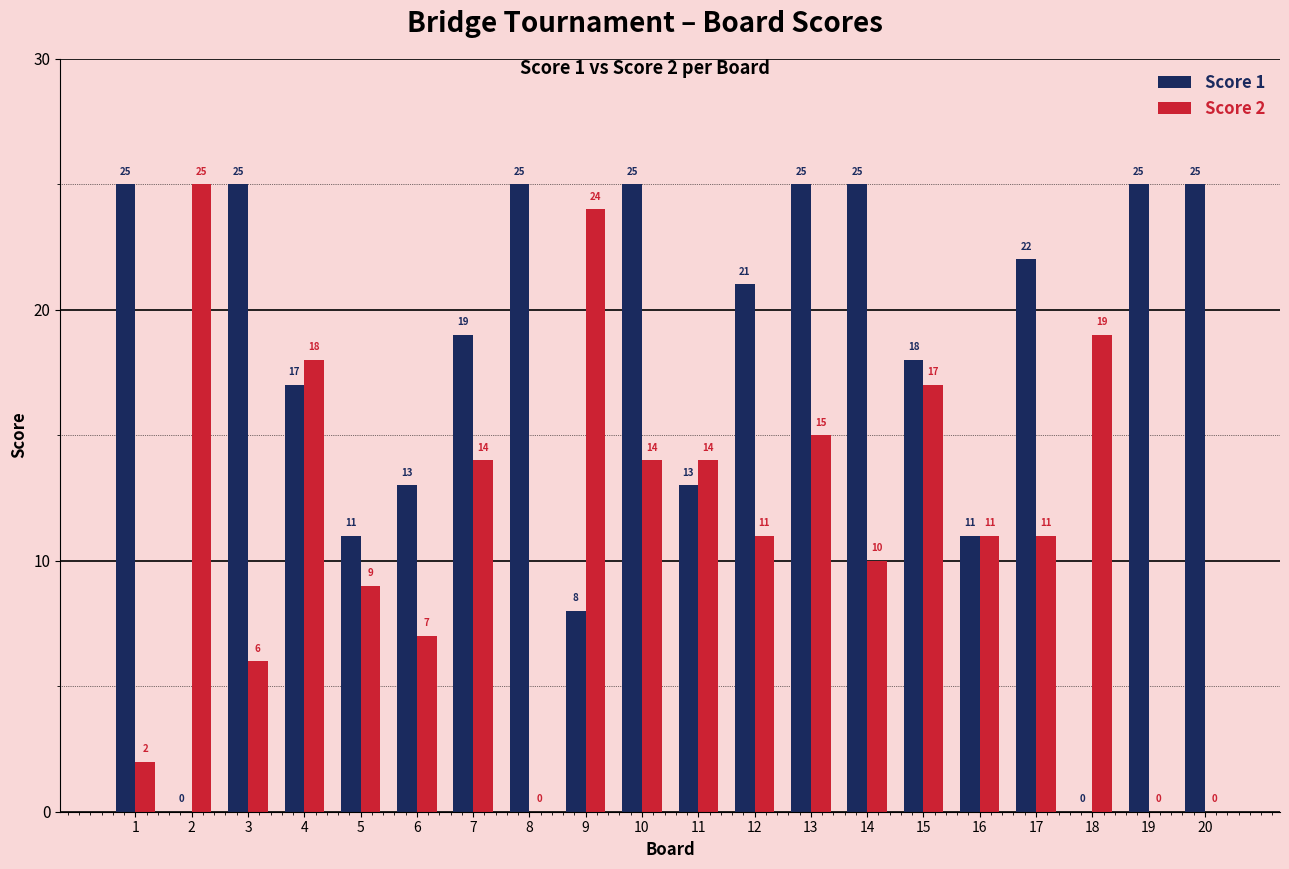

Between 6 and 7, which series saw the biggest shift?

Score 2